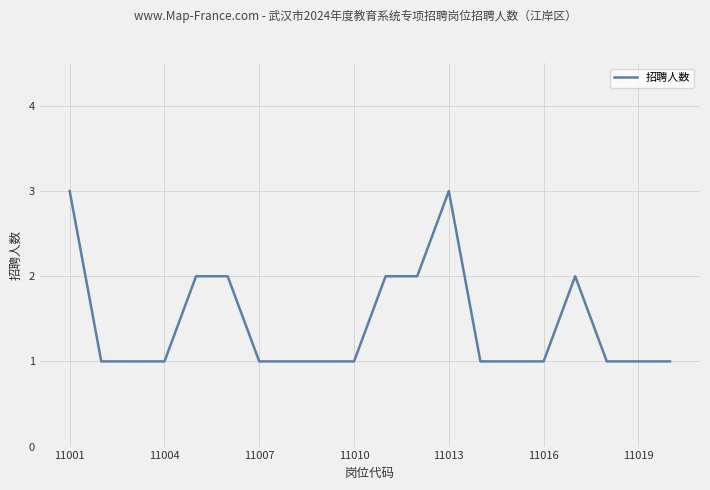

What is the sum of all values?

29